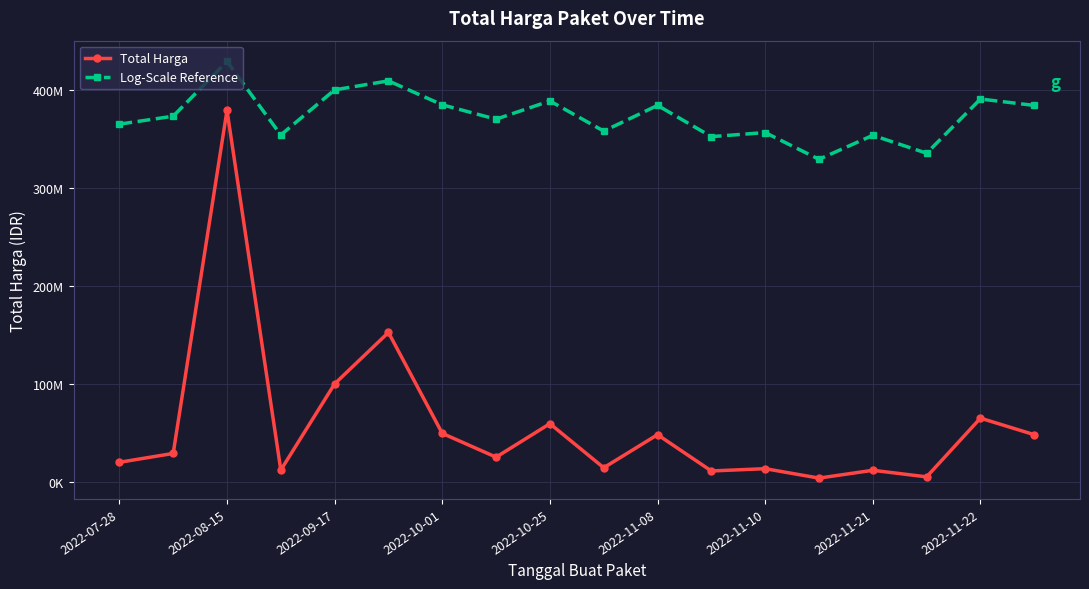

List the labels in order of Log-Scale Reference value, smallest first.

13, 15, 11, 14, 2022-10-01, 12, 9, 2022-07-28, 2022-11-21, 2022-08-15, 10, 17, 2022-11-10, 2022-11-22, 16, 2022-10-25, 2022-11-08, 2022-09-17